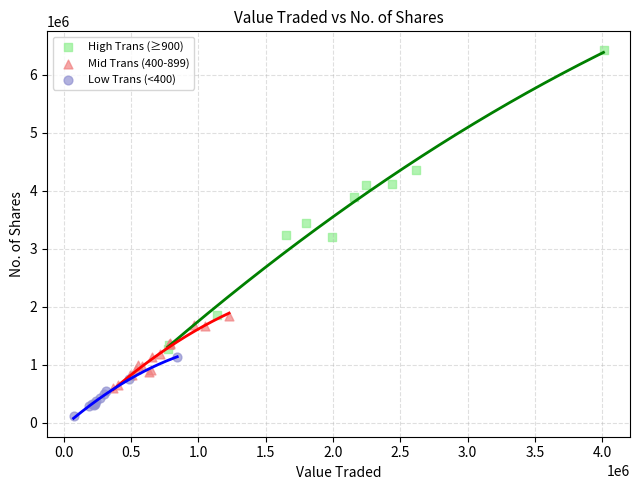

Which series reaches the minimum Y coordinate?

Low Trans (<400)